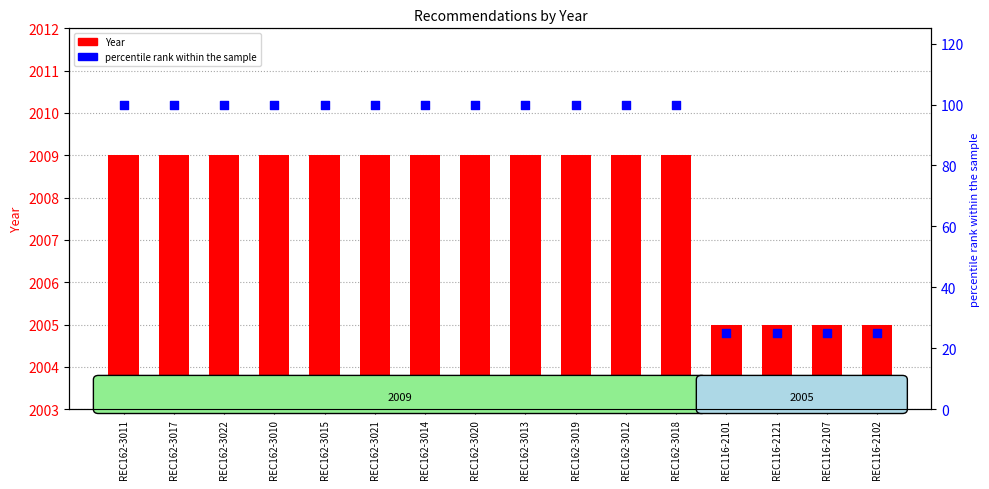

At how many categories does at least one series exceed 1017?

16